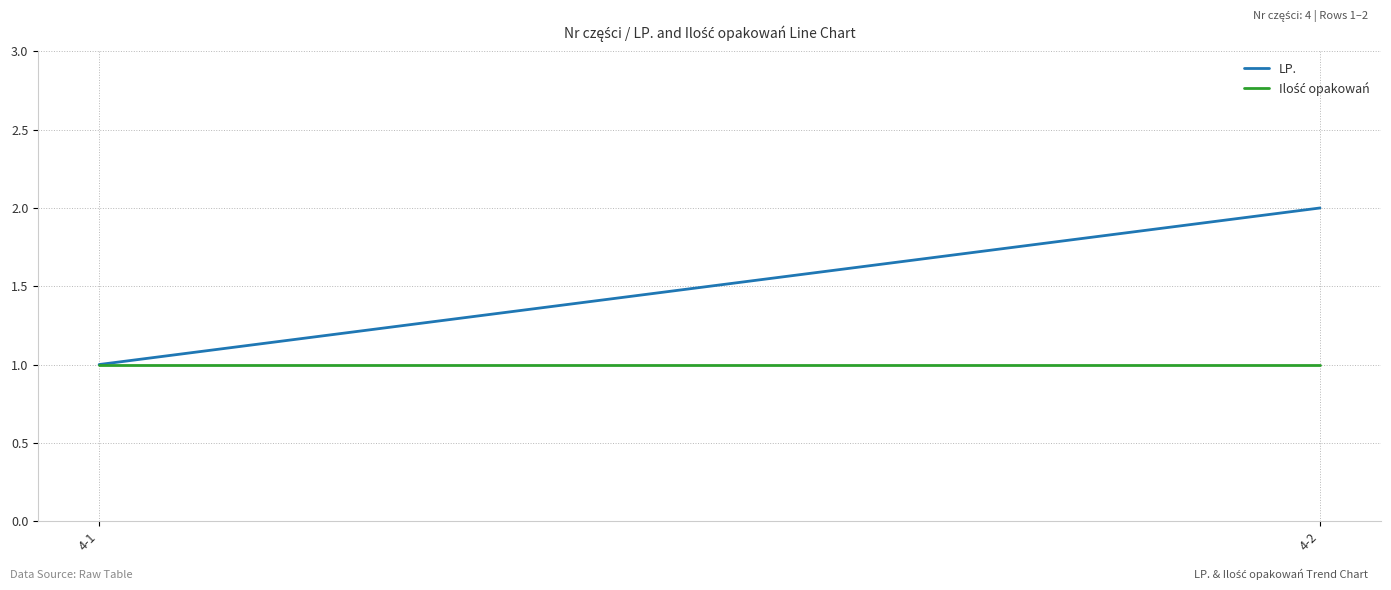

What is the total value across all series at 4-2?

3